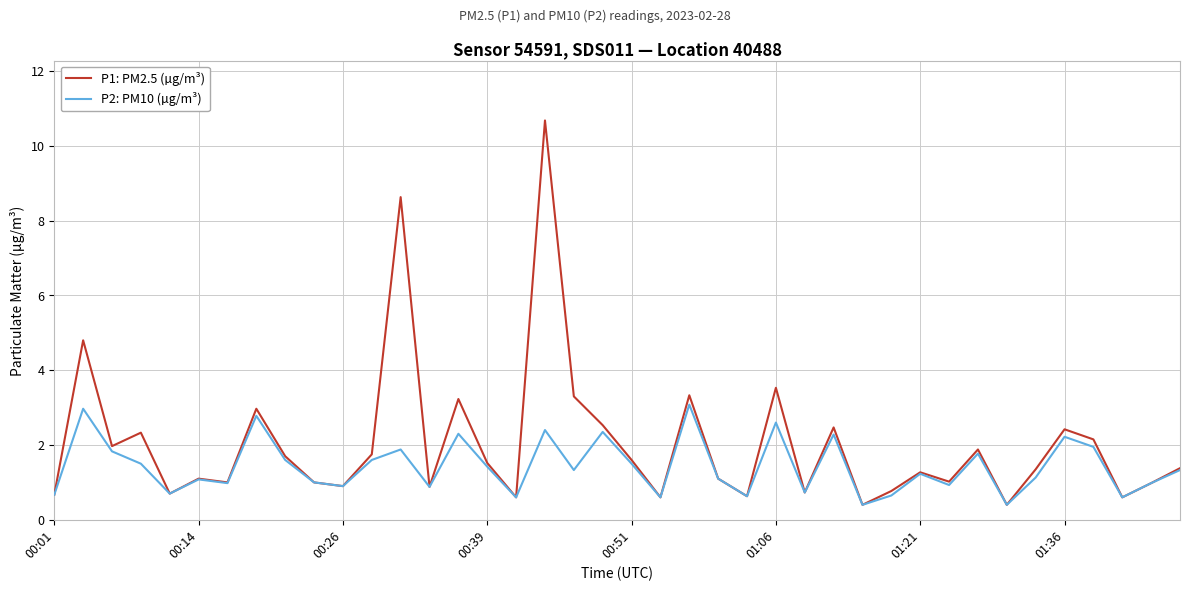

Which series has the largest range (max minus min)?

P1: PM2.5 (µg/m³)